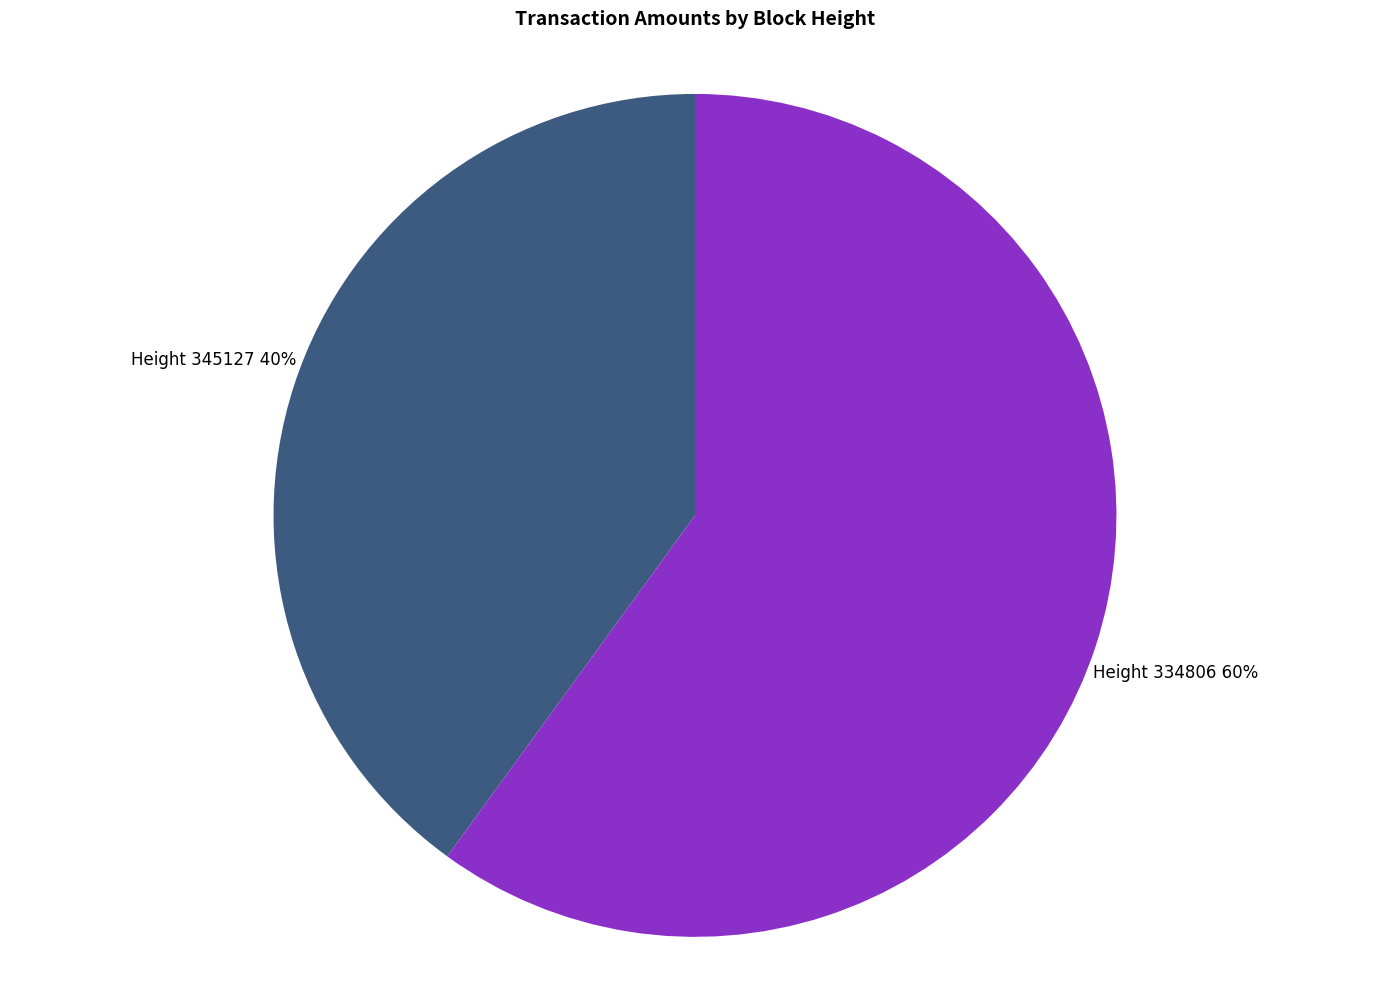

Rank the categories by value from lowest to highest.

Height 345127, Height 334806